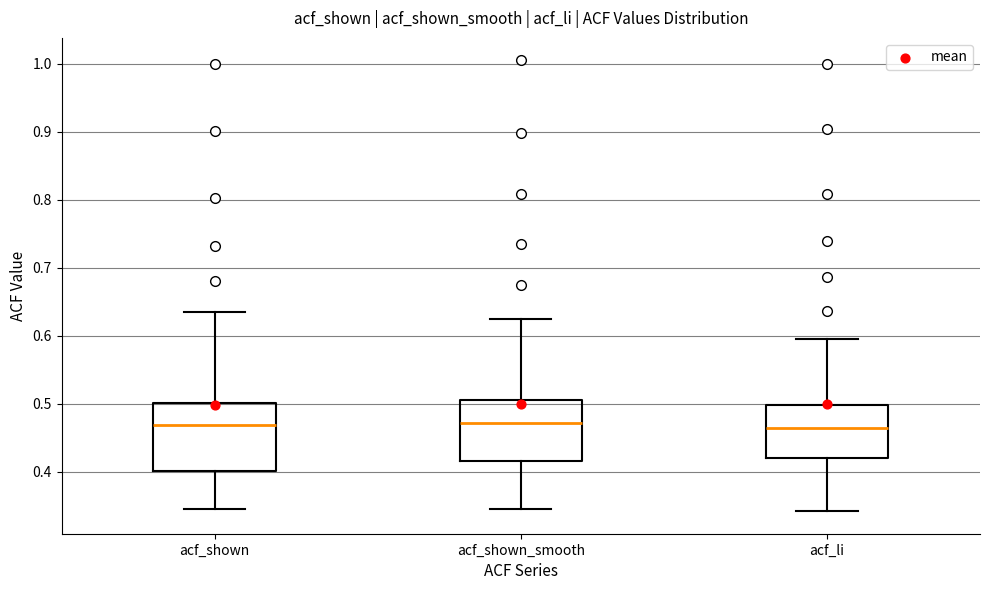

Reading left to right, read every box against the y-axis: the position of its median line, the range the box covers, and the ends of its whiskers. The values are not printed on the chart, so give them approximately, as read against the axis.

acf_shown: median 0.47, box 0.40 to 0.50, whiskers 0.35 to 0.64
acf_shown_smooth: median 0.47, box 0.42 to 0.51, whiskers 0.35 to 0.63
acf_li: median 0.46, box 0.42 to 0.50, whiskers 0.34 to 0.60